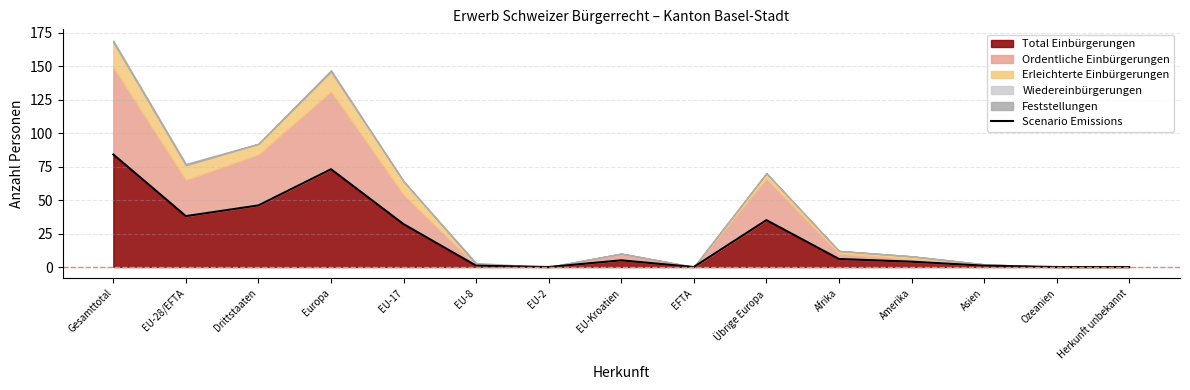

Which label corresponds to the largest value in the chart?

Gesamttotal